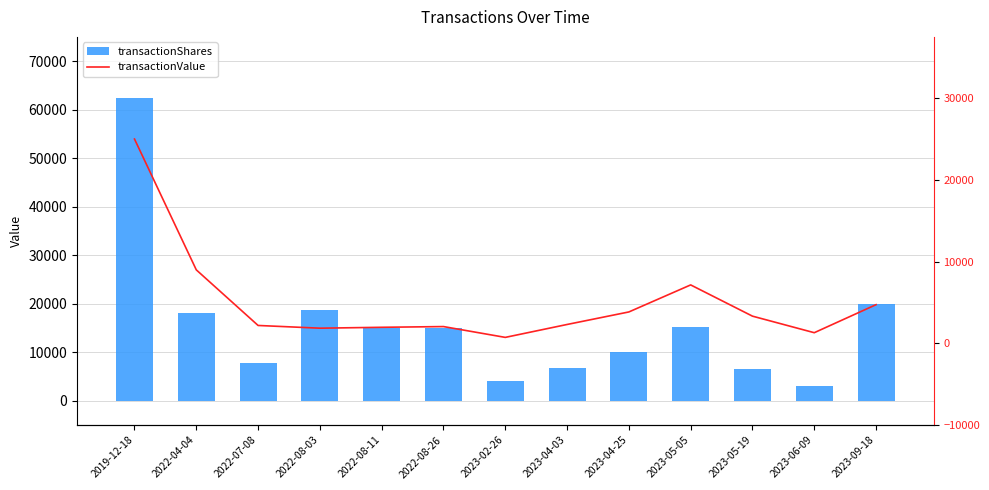

Which series has the largest range (max minus min)?

transactionShares